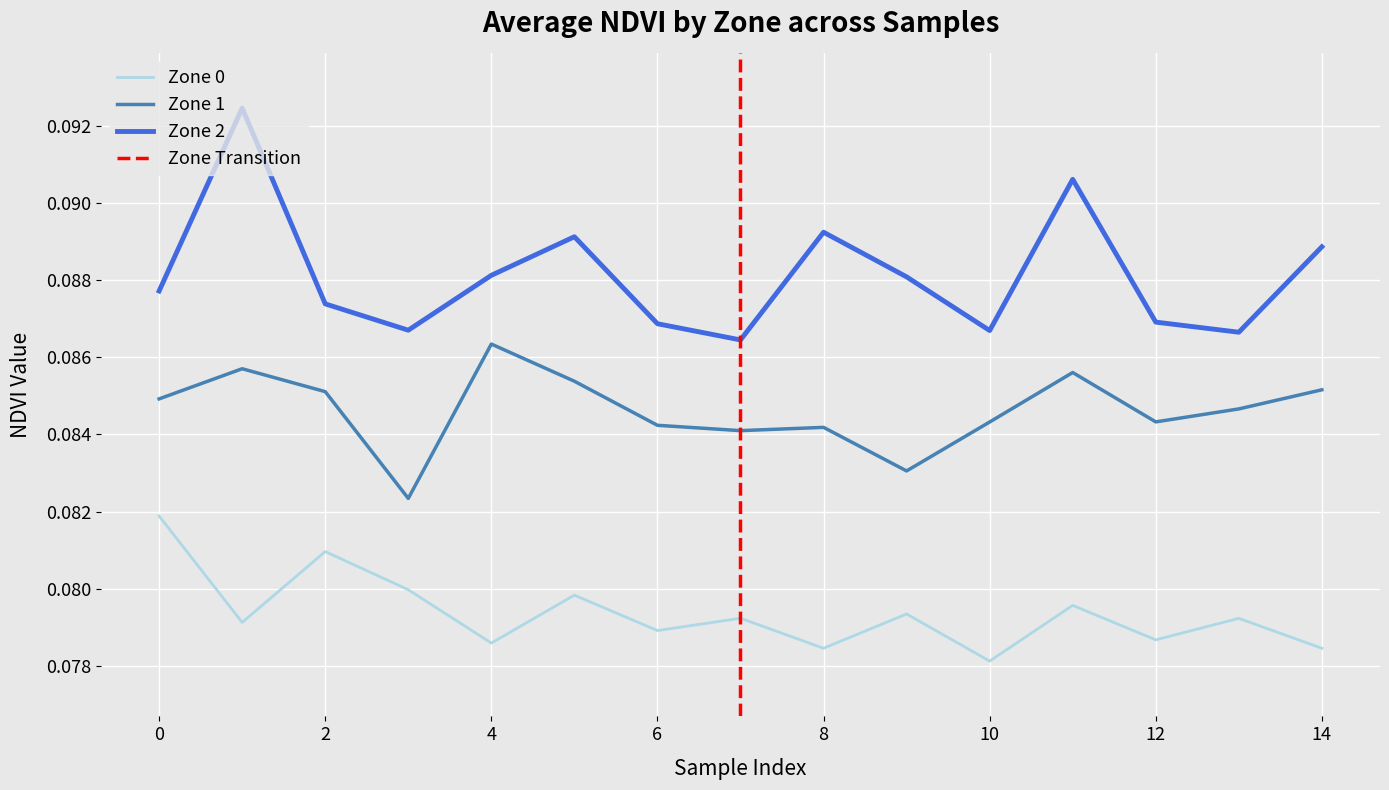

Which series has the largest total across all categories?

Zone 2 (NDVI)